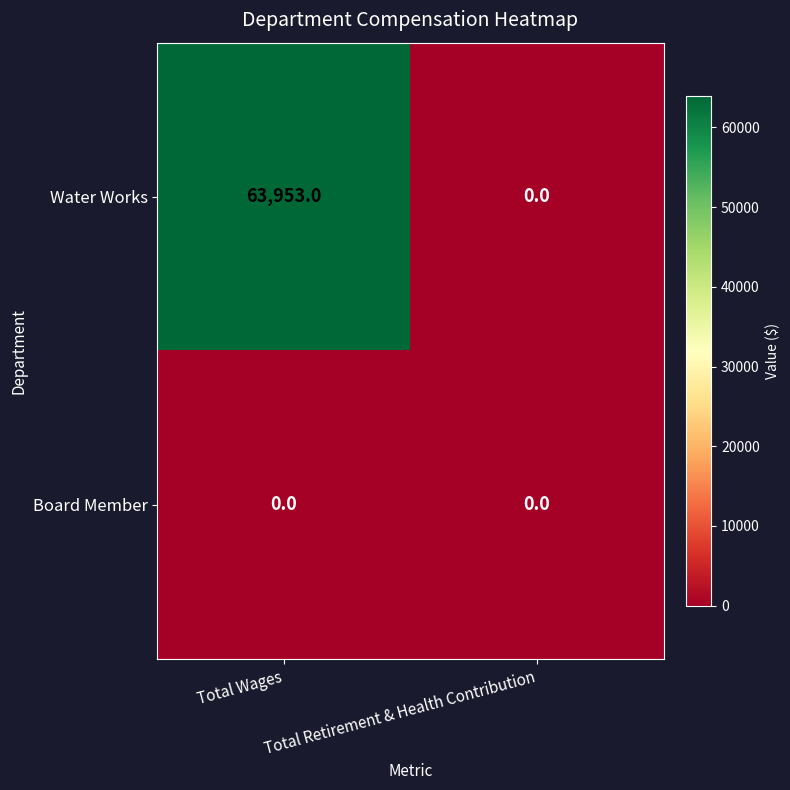

List the series in order of their overall mean, lowest first.

Board Member, Water Works